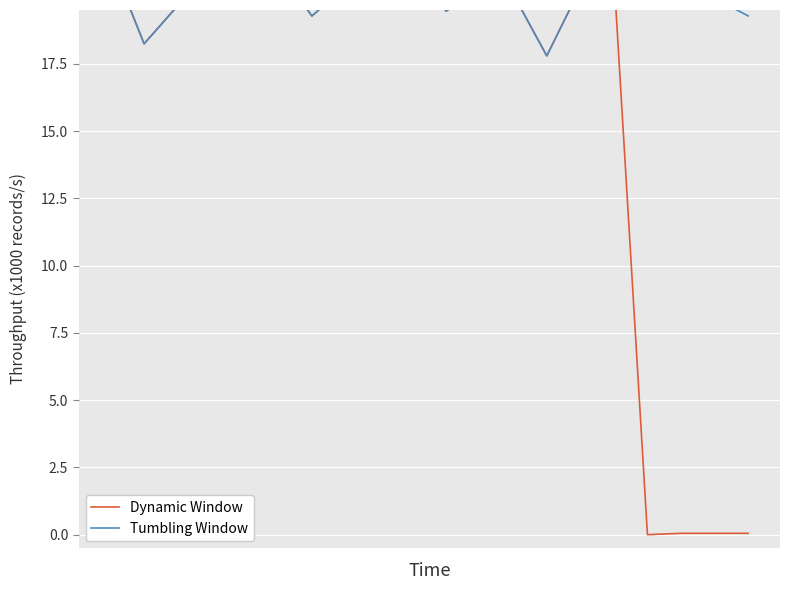

True or false: Tumbling Window and Dynamic Window intersect in this chart.

False